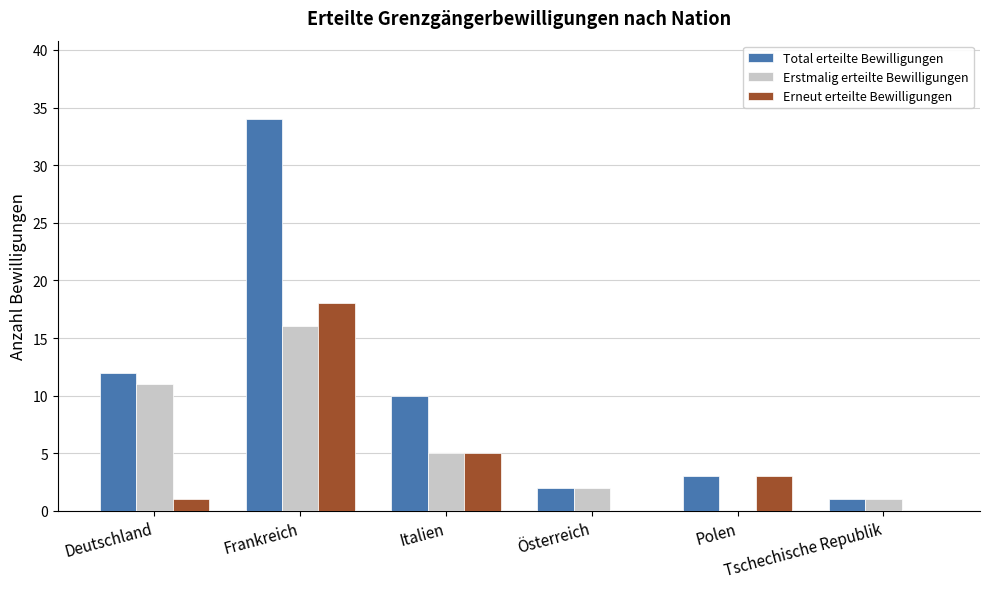

How many series are shown in this chart?

3